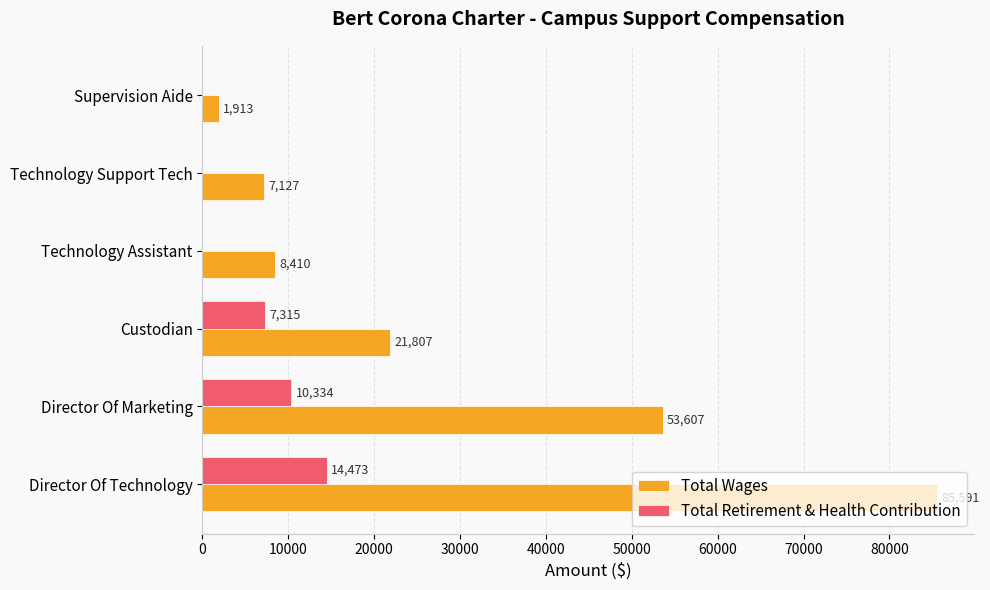

What is the sum of all Total Retirement & Health Contribution values?

32122